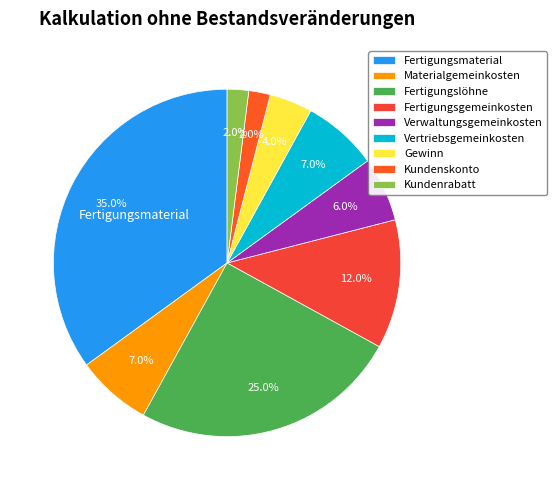

How much of the chart is everything except Vertriebsgemeinkosten?

93.0%